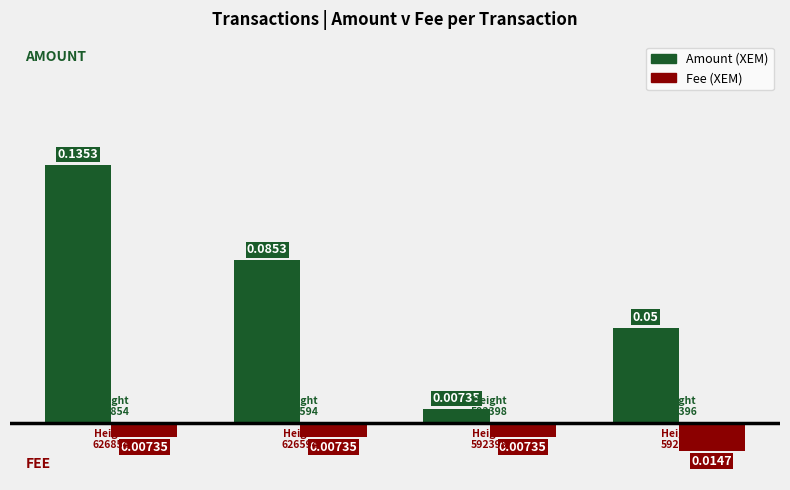

Does the chart contain stacked bars?

No